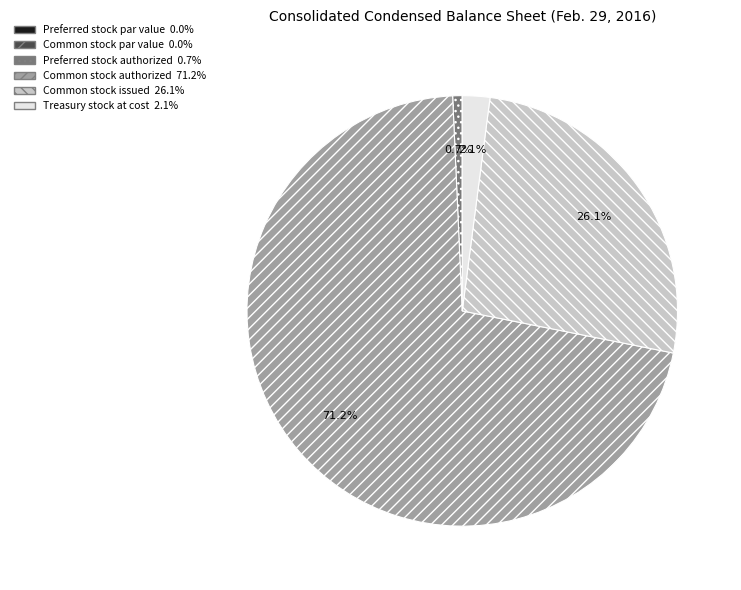

Is there any slice that represents more than half of the pie?

Yes